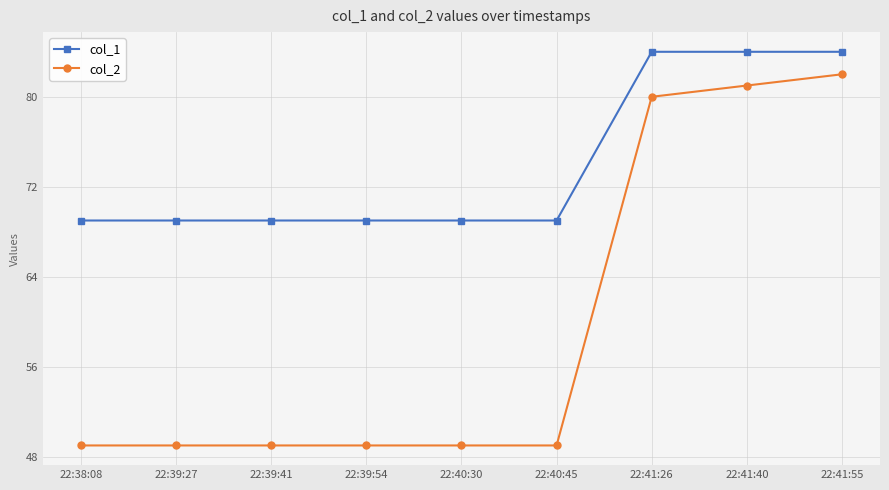

At how many categories does at least one series exceed 81?

3